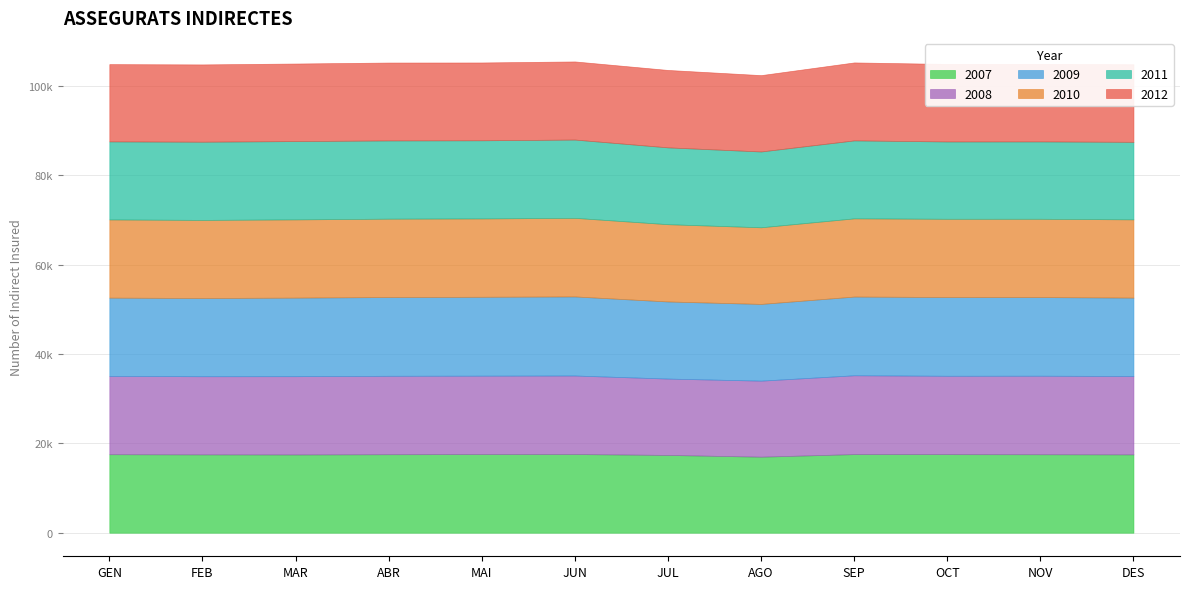

What is the difference between the maximum and minimum values in the 2010 series?

438